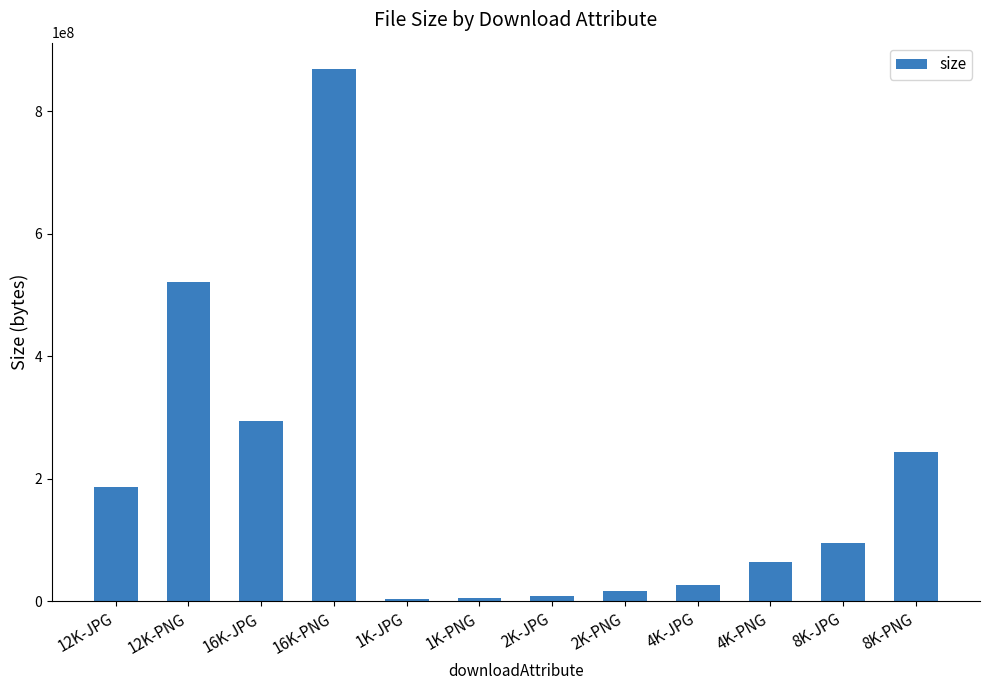

What is the value of the 2nd bar from the left?

521851226